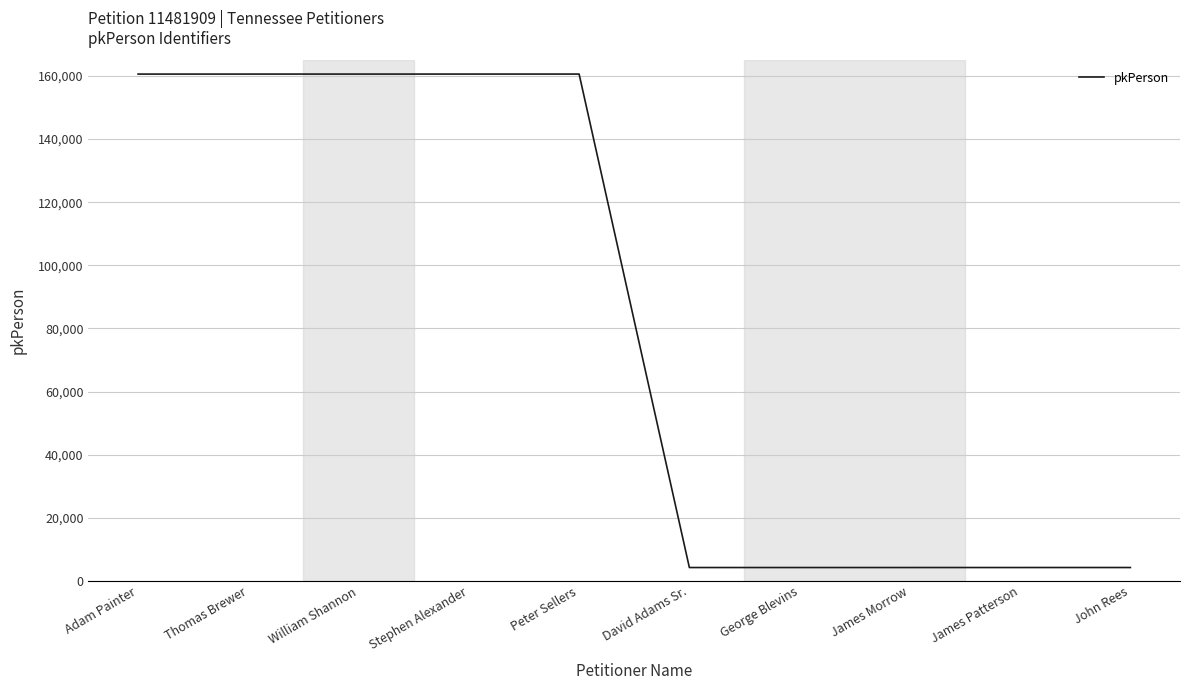

Which has a higher value, Peter Sellers or James Morrow?

Peter Sellers